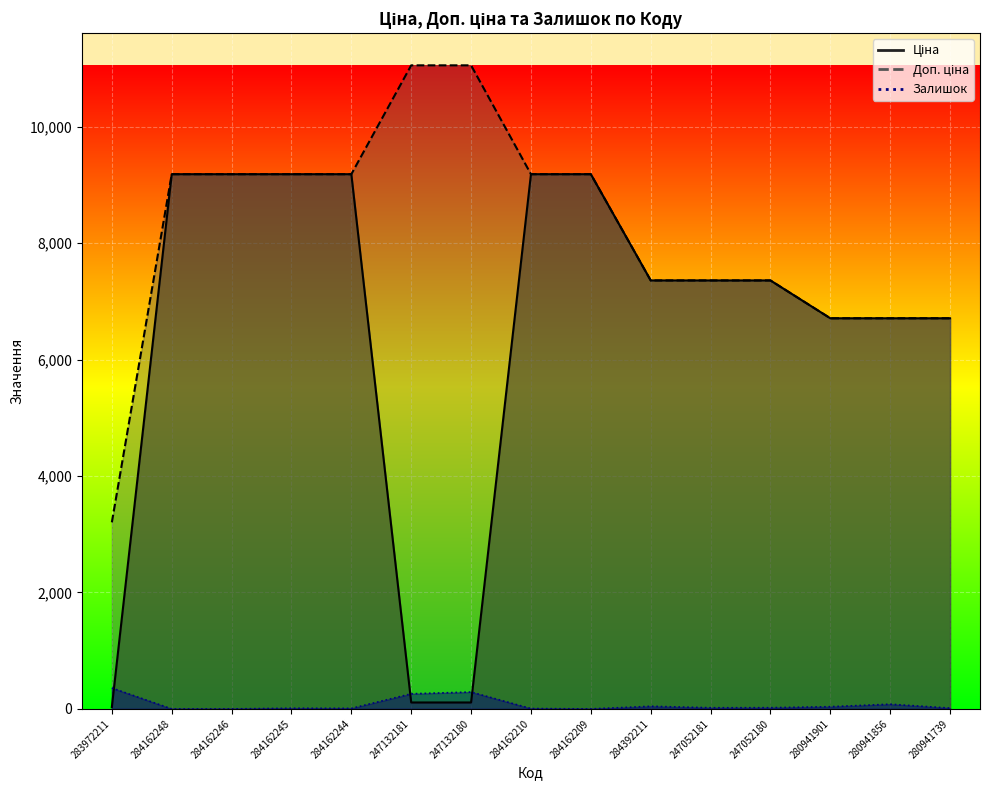

Is it true that Ціна equals 3243.9 at 284162210?

False